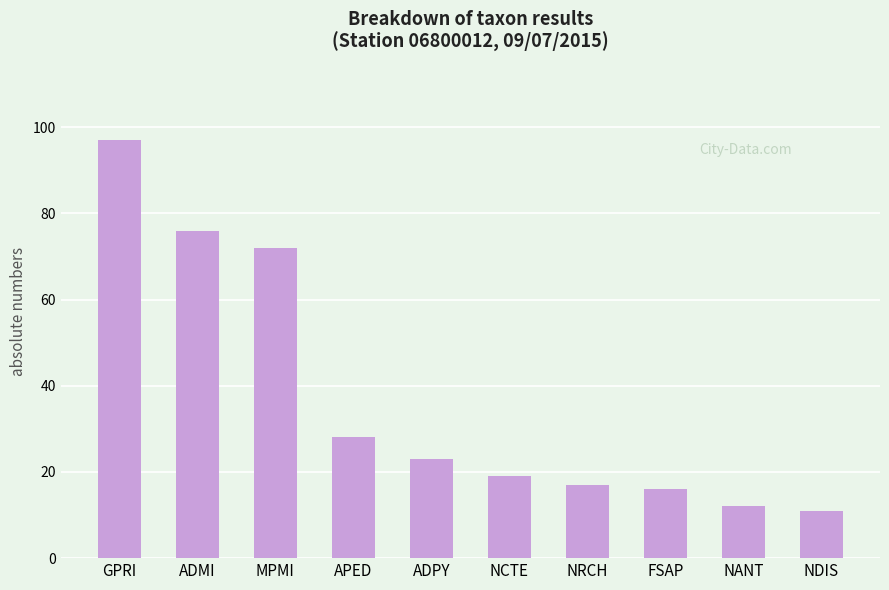

How many bars are there in total?

10